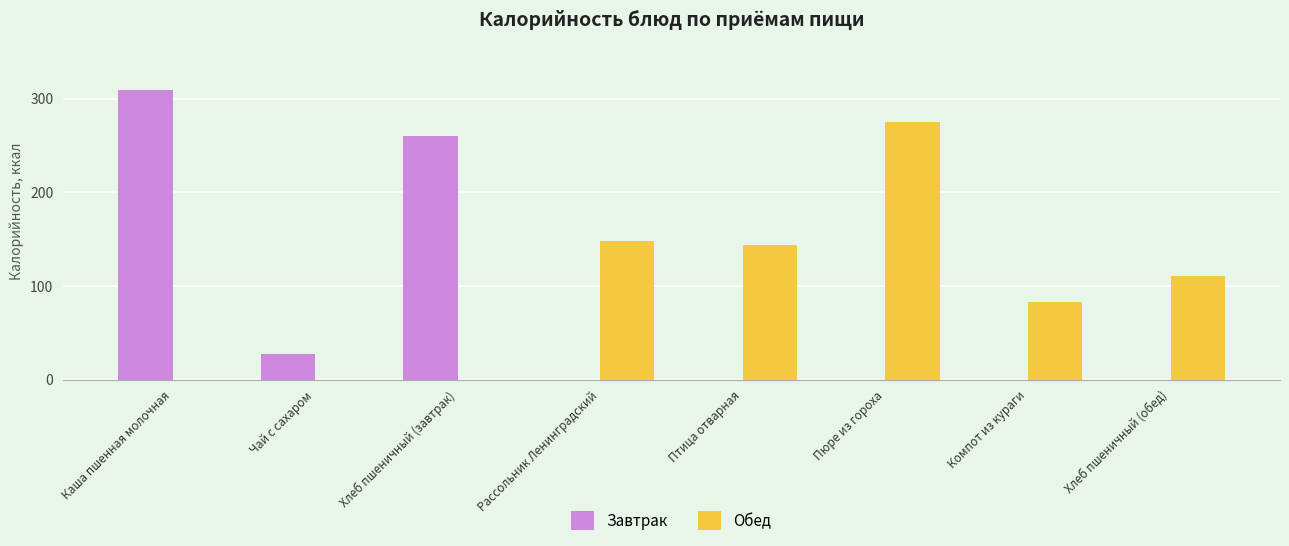

What is the difference between the Обед values at Пюре из гороха and Птица отварная?

131.7